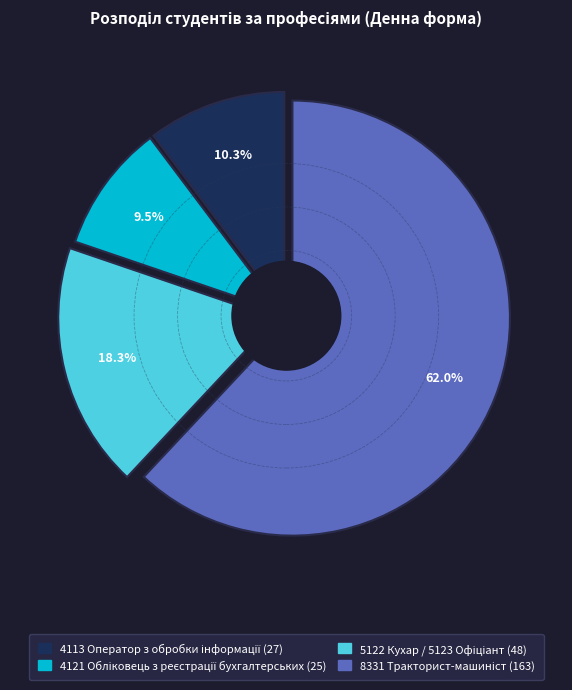

What percentage is NOT represented by 4113 Оператор з обробки інформації?

89.7%